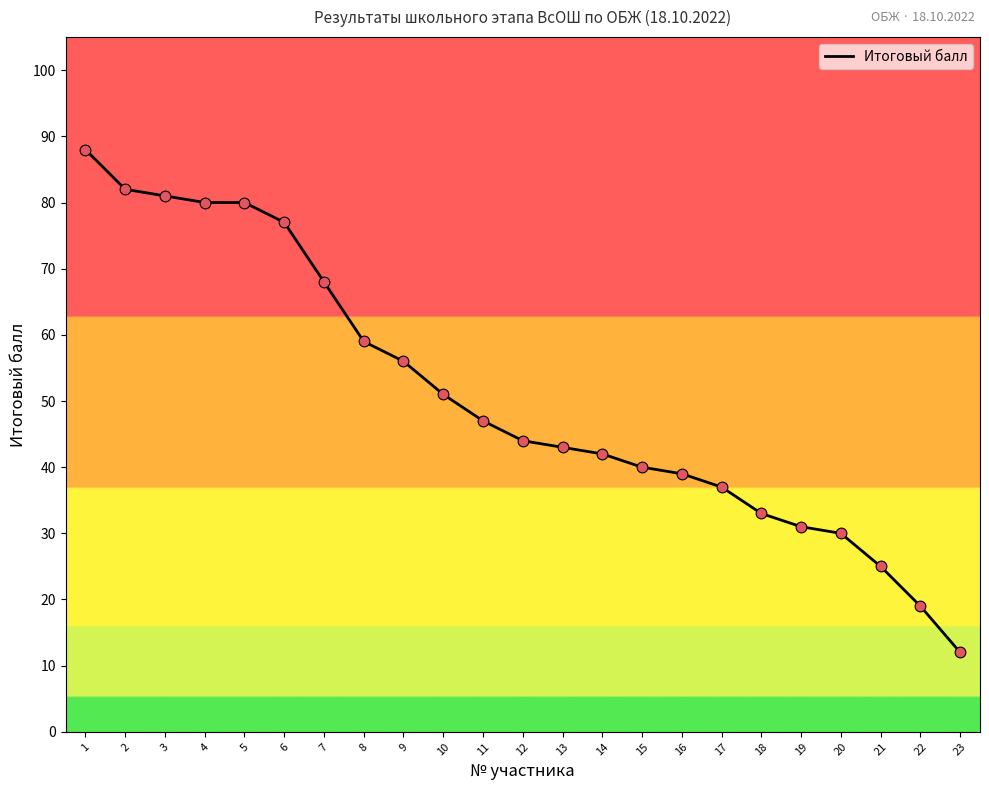

What is the change in value from 15 to 16?

-1